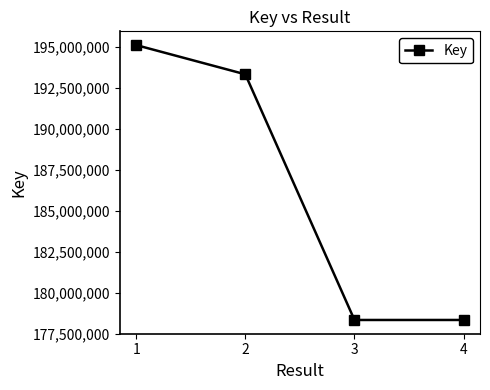

What is the change in value from 2 to 3?

-14994936